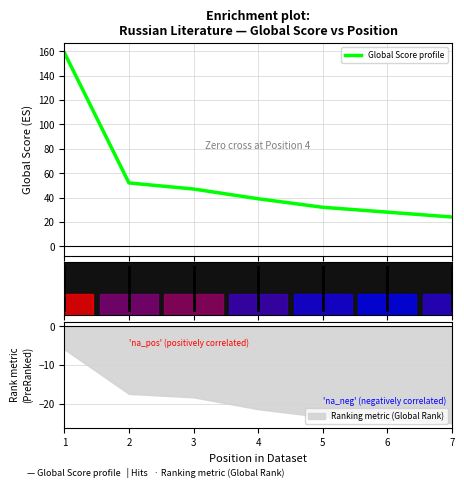

What is the approximate value at 3, to the nearest 5?

45